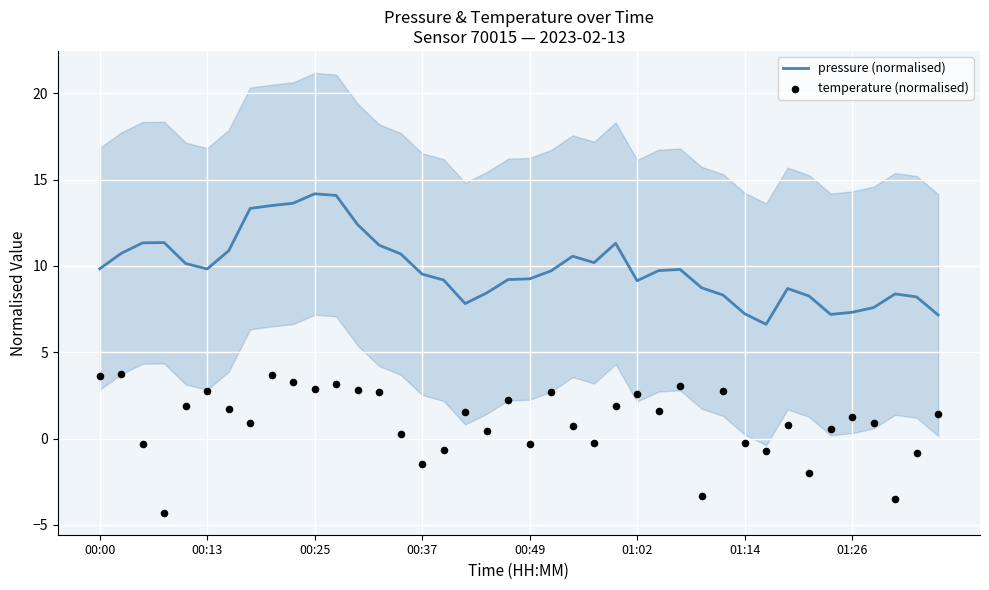

Which series has the widest spread of Y values?

temperature (normalised)